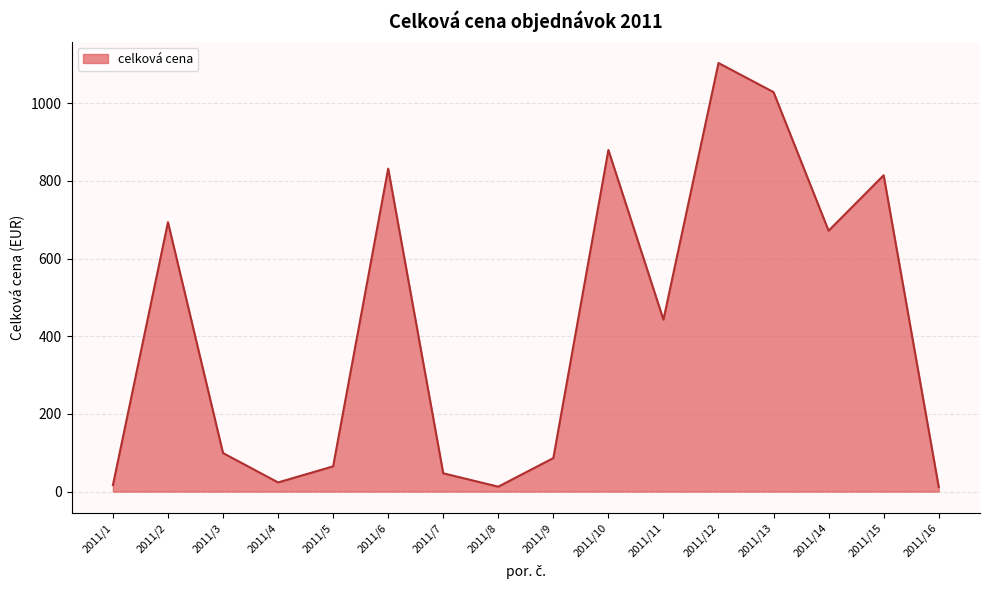

What is the greatest value displayed?

1103.9